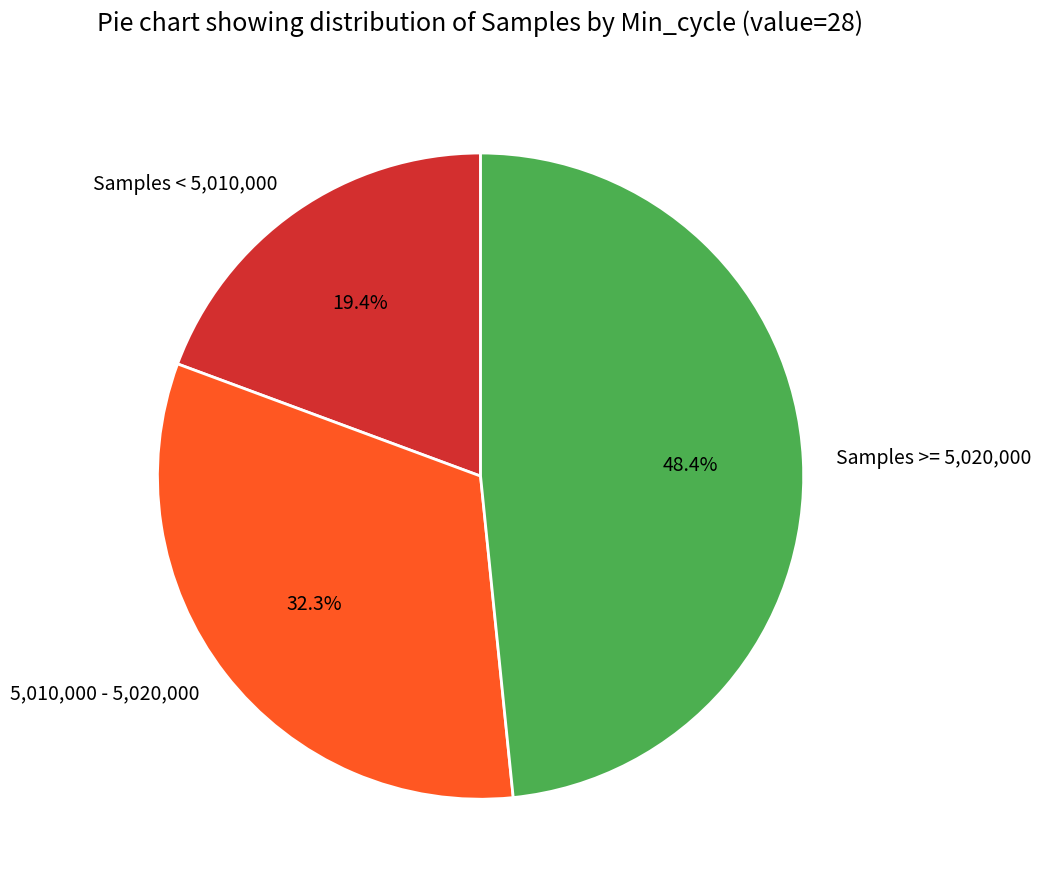

What percentage do 5,010,000 - 5,020,000 and Samples < 5,010,000 together represent?

51.6%